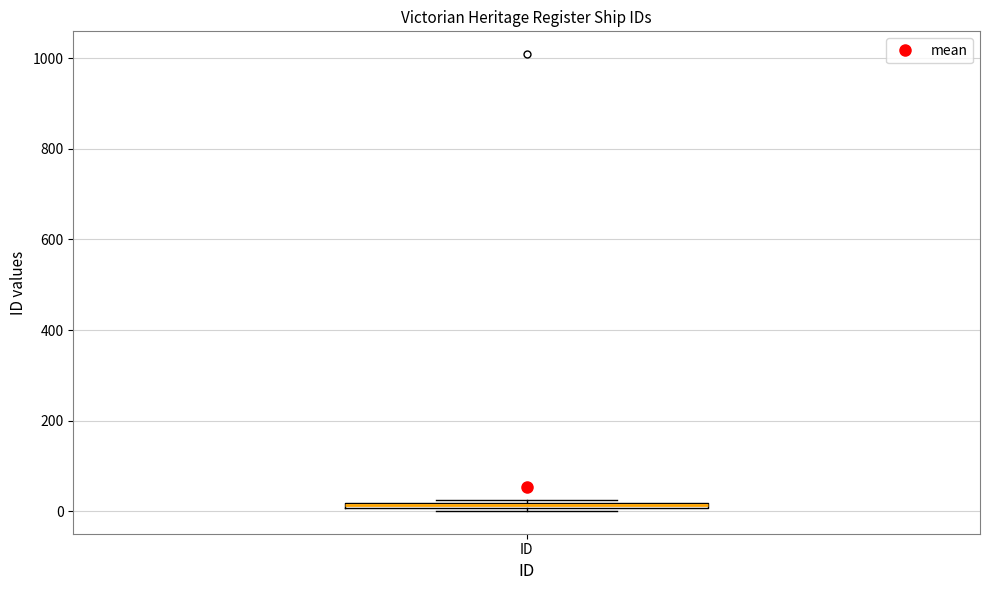

Where is the lower edge of the box for ID on the y-axis? The values are not printed on the chart, so give them approximately, as read against the axis.

0